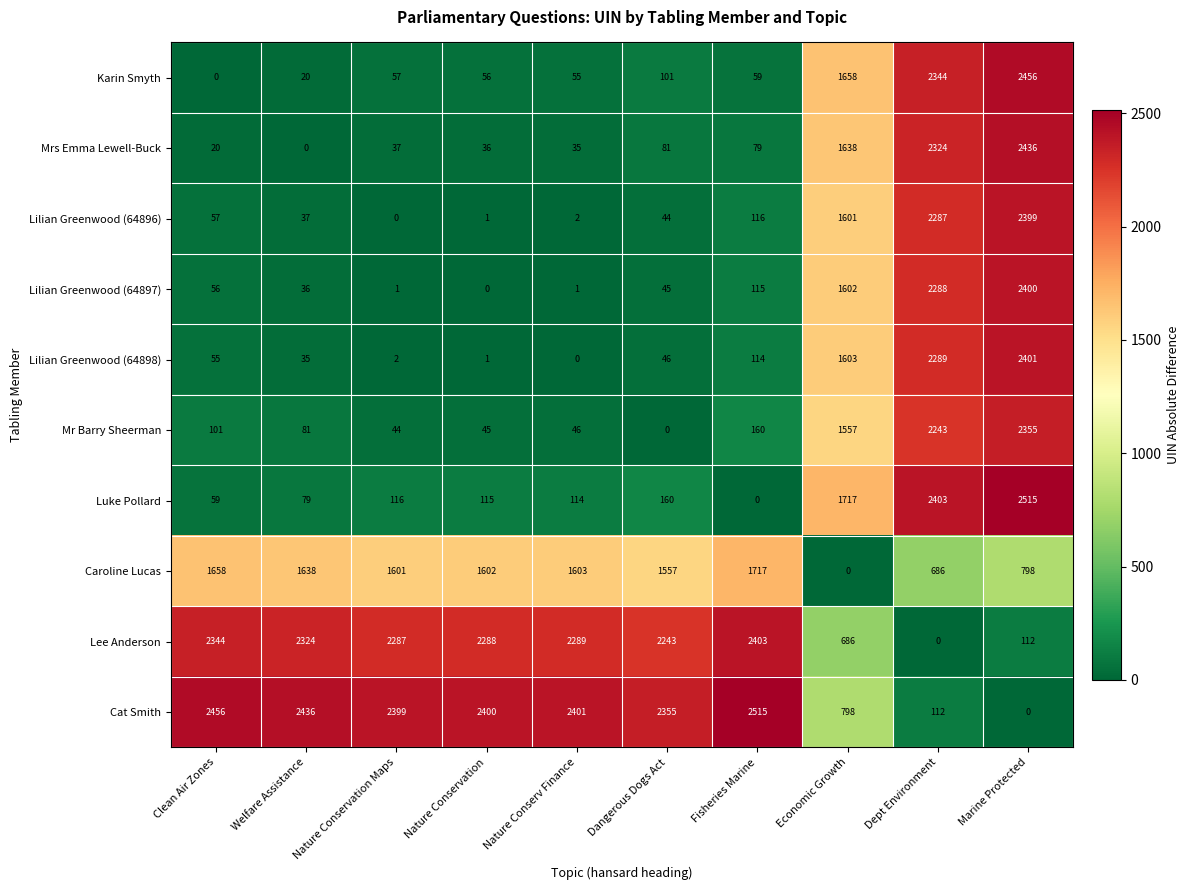

True or false: Lee Anderson has a value of 2403 at Fisheries Marine.

True